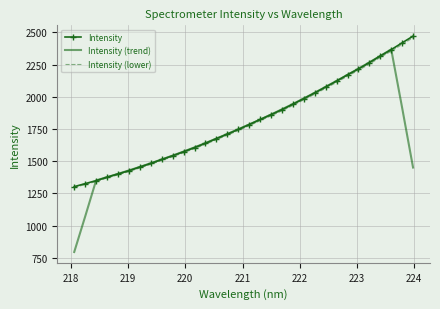

Which series has the largest range (max minus min)?

Intensity (trend)